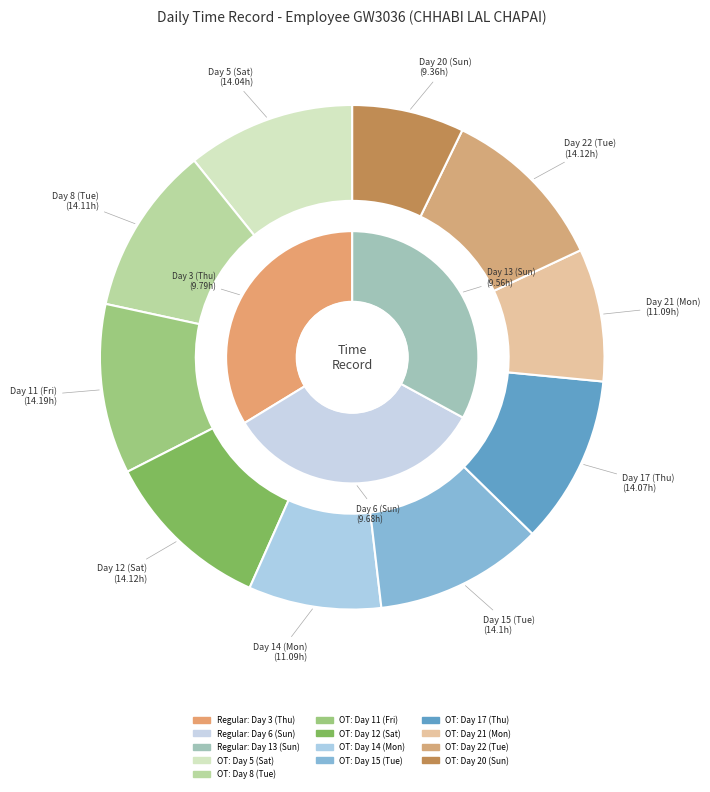

Which category has the biggest portion of the pie?

Day 11 (Fri)